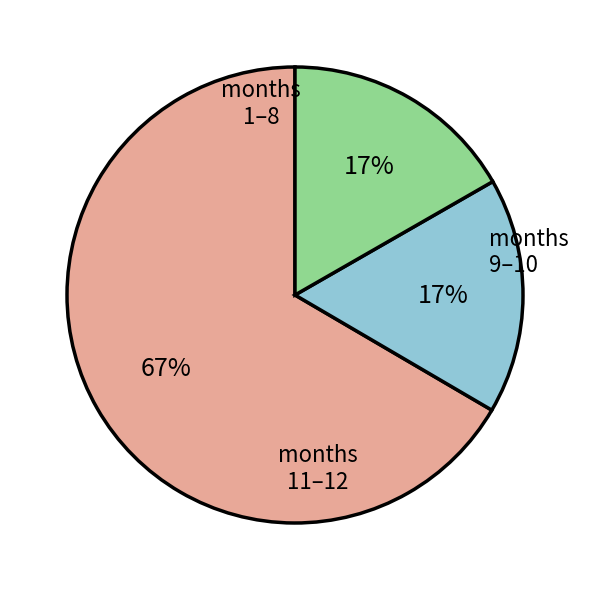

To the nearest percent, what is the average slice percentage?

33%